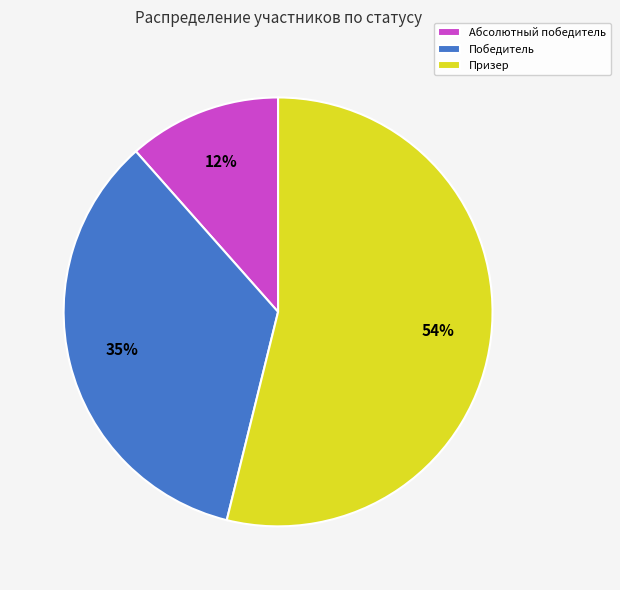

Rank the categories by value from lowest to highest.

Абсолютный победитель, Победитель, Призер